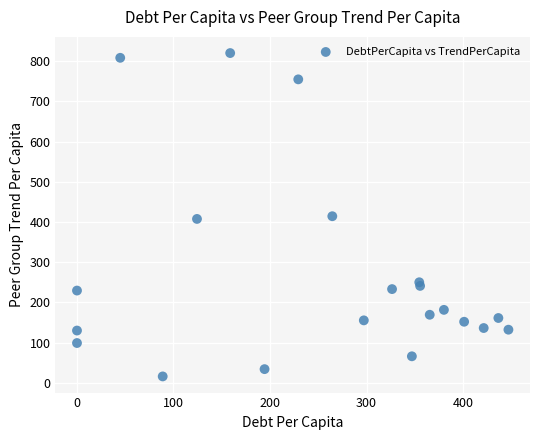

What is the range of X values (max minus min)?

447.0